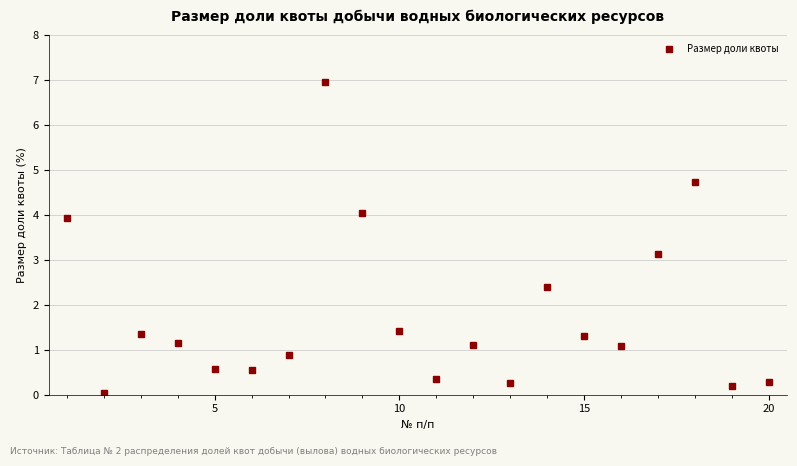

What is the difference between the maximum and minimum values?

6.9